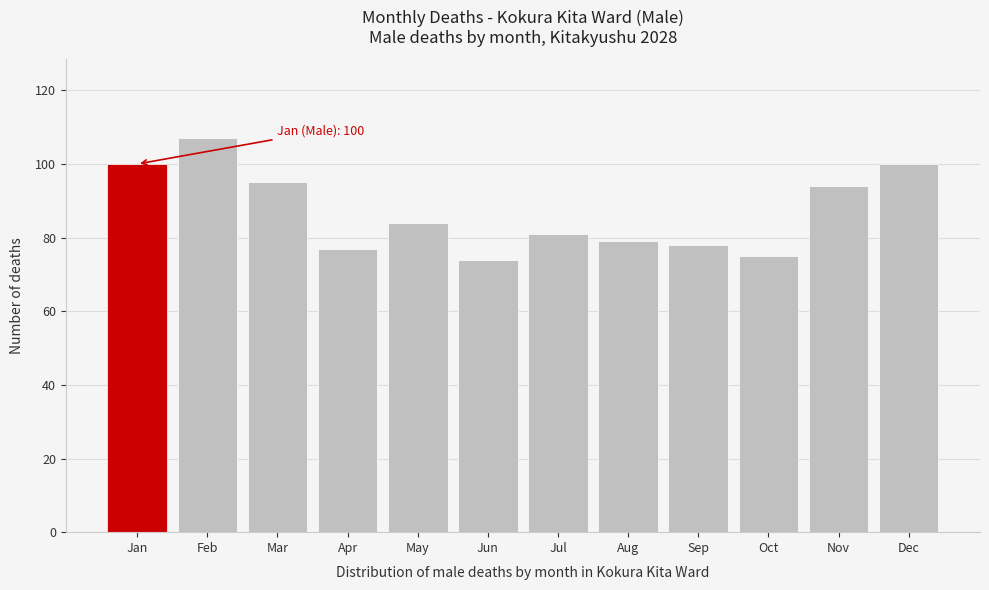

Reading left to right, transcribe all the data shown in this chart.

Jan=100	Feb=107	Mar=95	Apr=77	May=84	Jun=74	Jul=81	Aug=79	Sep=78	Oct=75	Nov=94	Dec=100